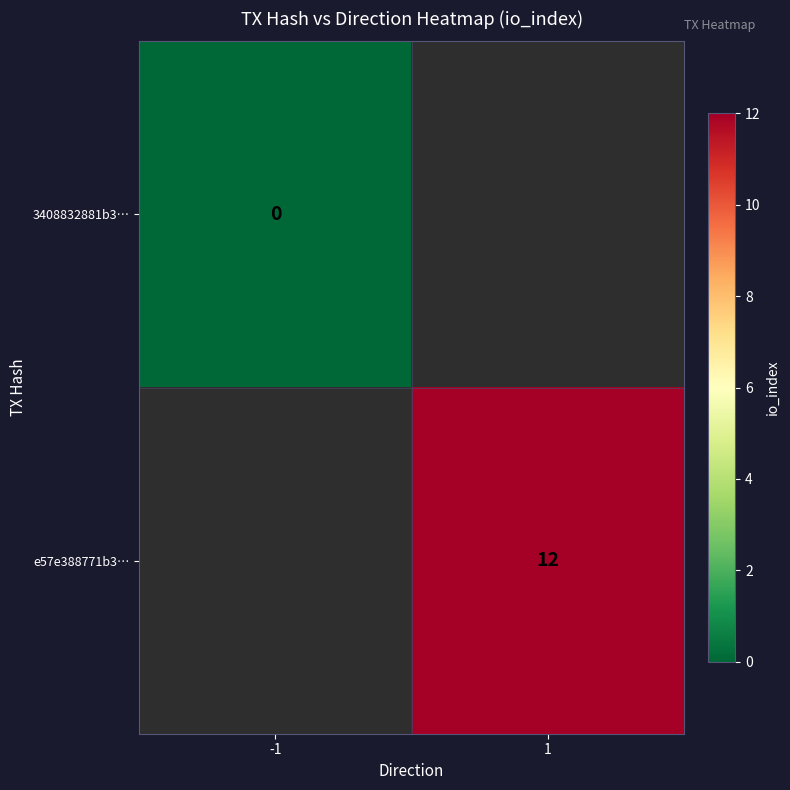

The e57e388771b3… series shows 7 at 1. True or false?

False